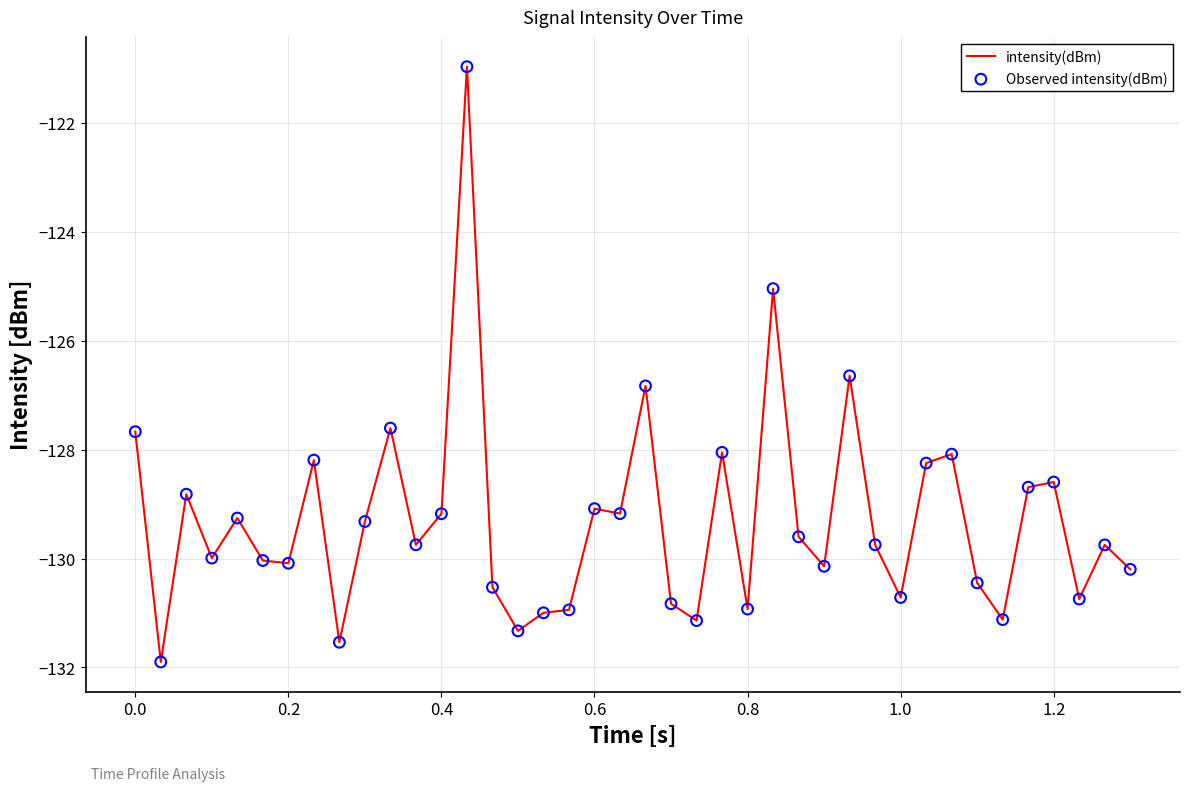

What is the difference between the maximum and minimum values?

10.9